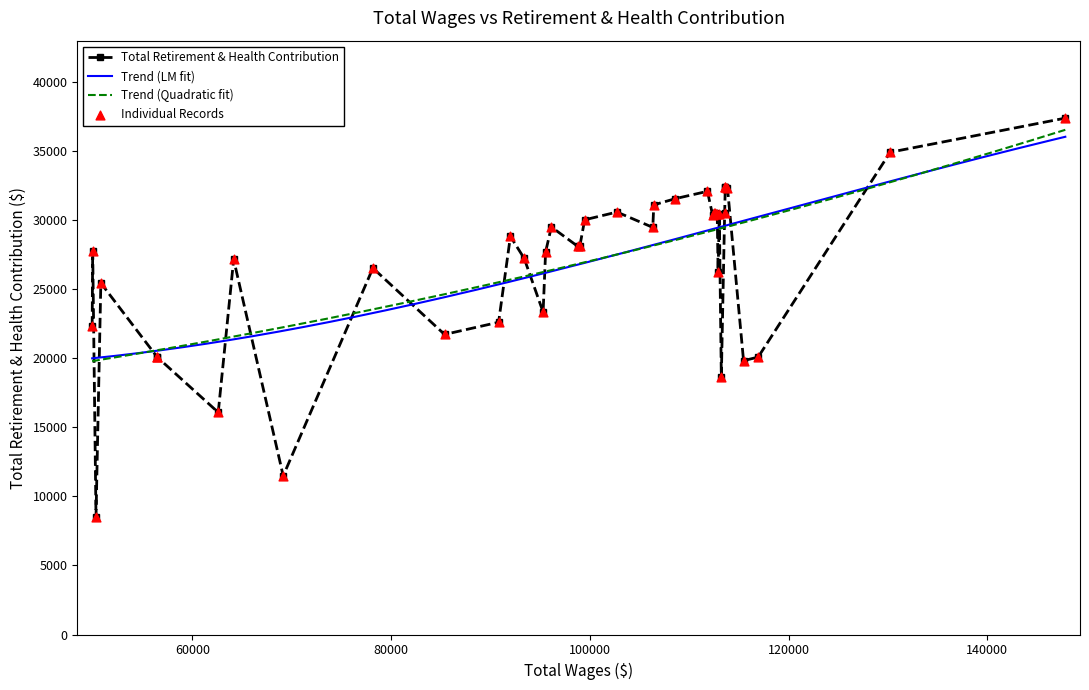

What is the highest value of the Trend (LM fit) series?

36028.7